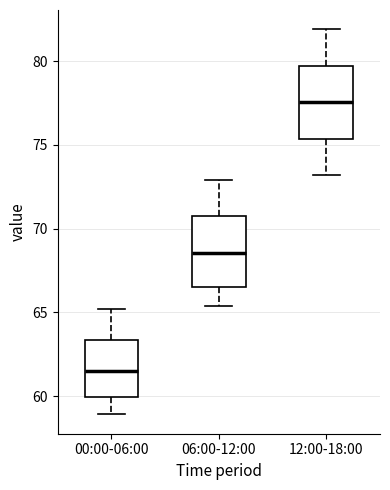

Where does the median line of the box for 00:00-06:00 sit on the y-axis? The values are not printed on the chart, so give them approximately, as read against the axis.

61.5